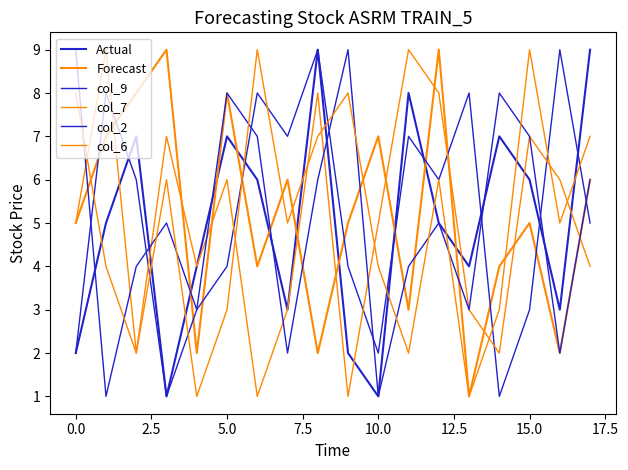

How many lines are shown in the chart?

6